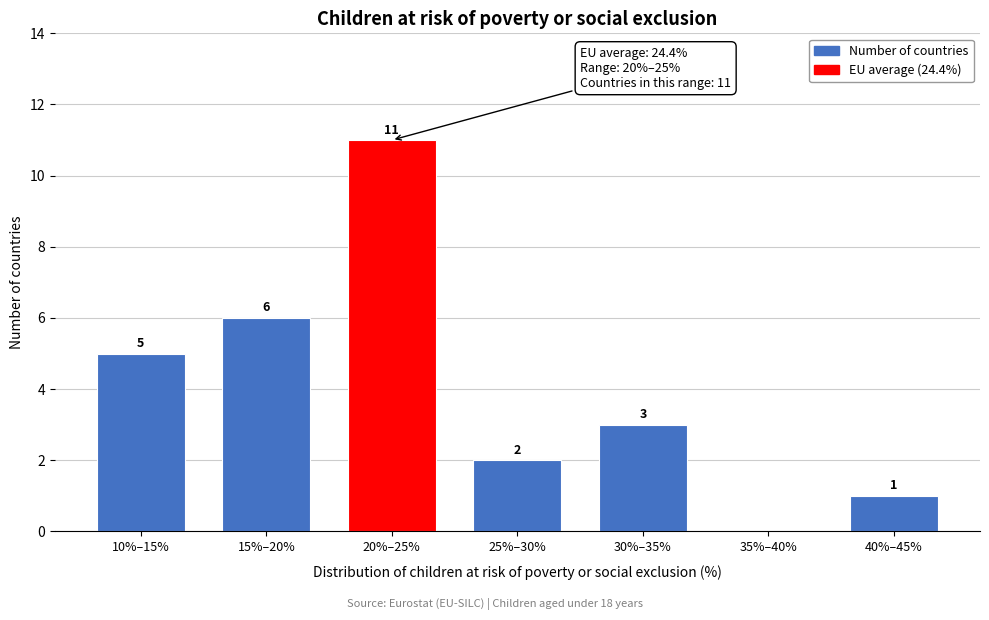

Reading left to right, extract all data points from this chart.

10%–15%=5	15%–20%=6	20%–25%=11	25%–30%=2	30%–35%=3	35%–40%=0	40%–45%=1